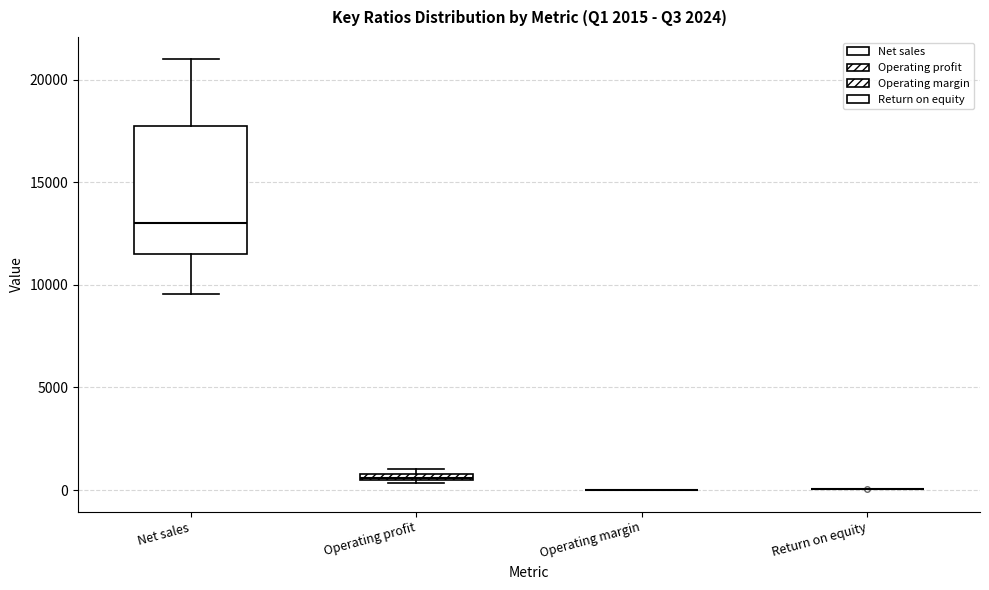

Comparing the boxes themselves (not the whiskers), which one is the tallest?

Net sales